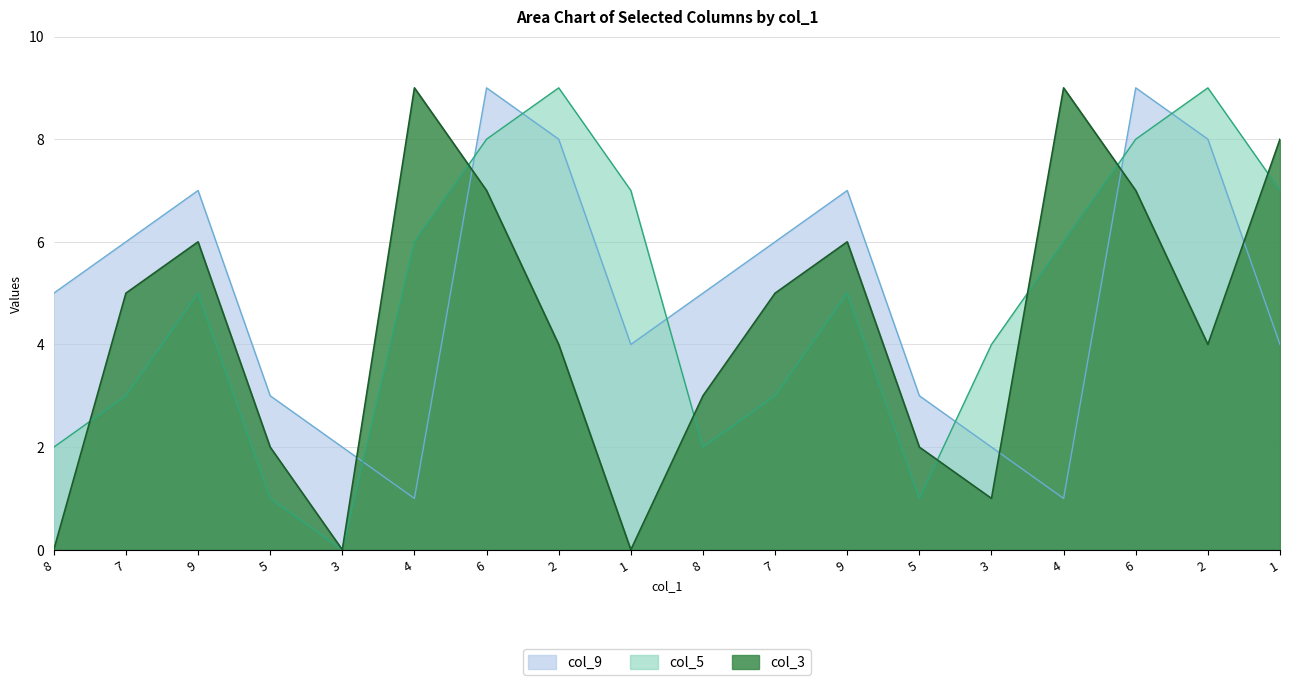

Where do col_3 and col_9 first cross each other?

3 and 4